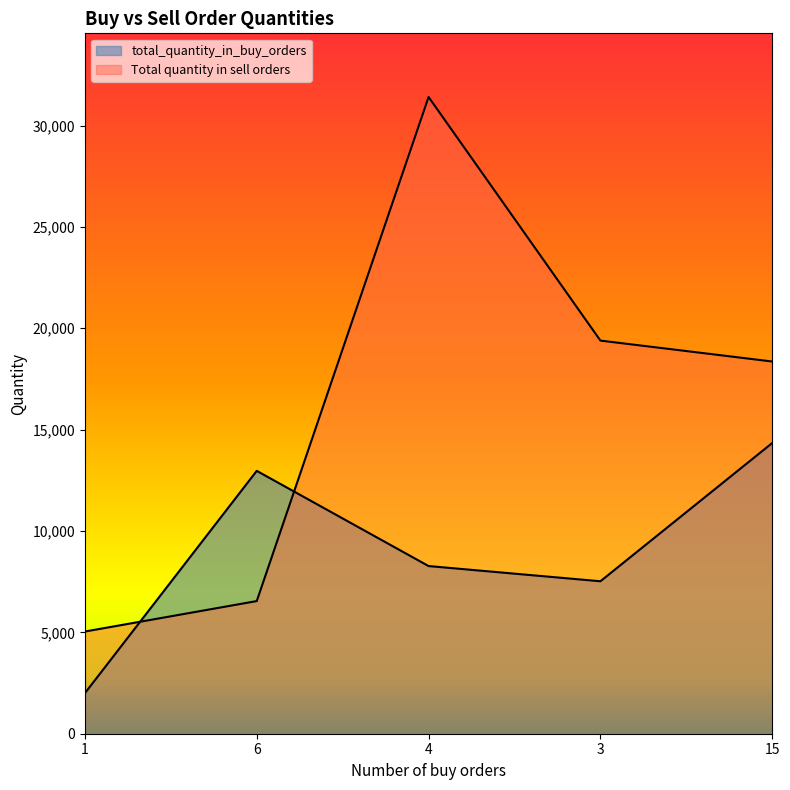

List the series in order of their overall mean, lowest first.

total_quantity_in_buy_orders, Total quantity in sell orders